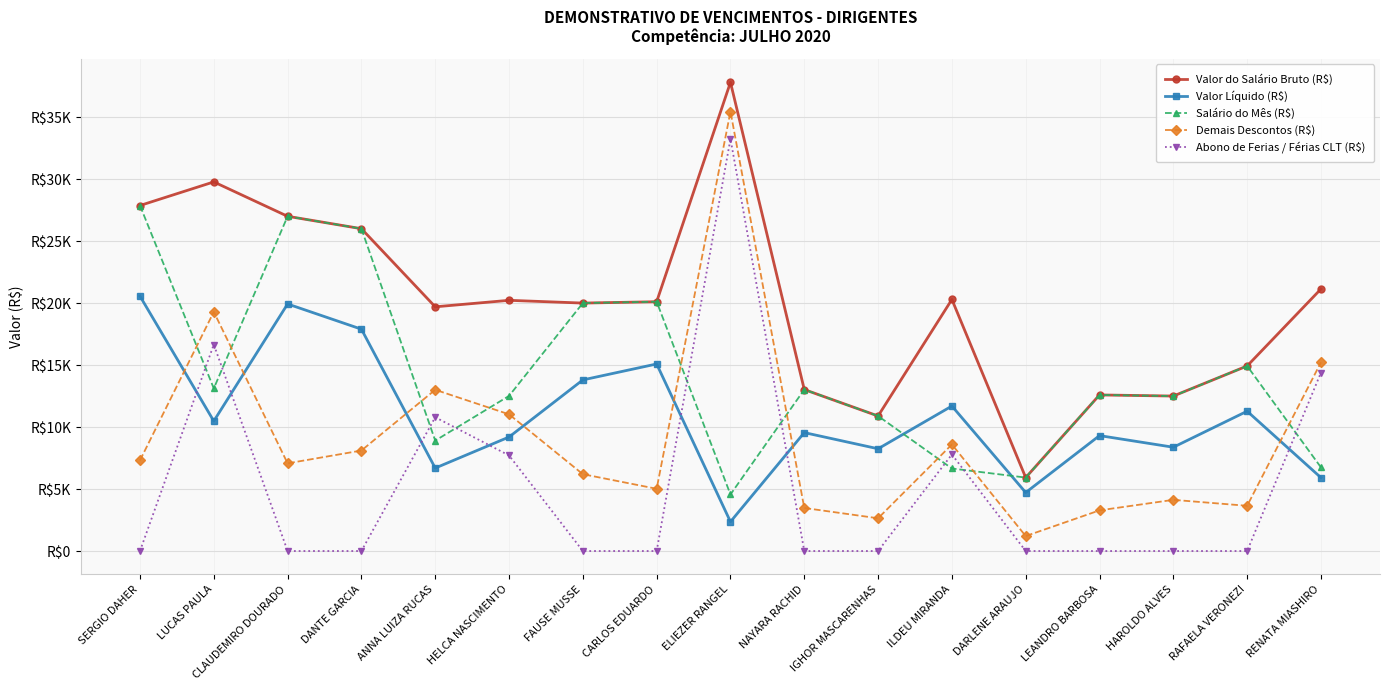

Between ANNA LUIZA RUCAS and NAYARA RACHID, which series saw the biggest shift?

Abono de Ferias / Férias CLT (R$)